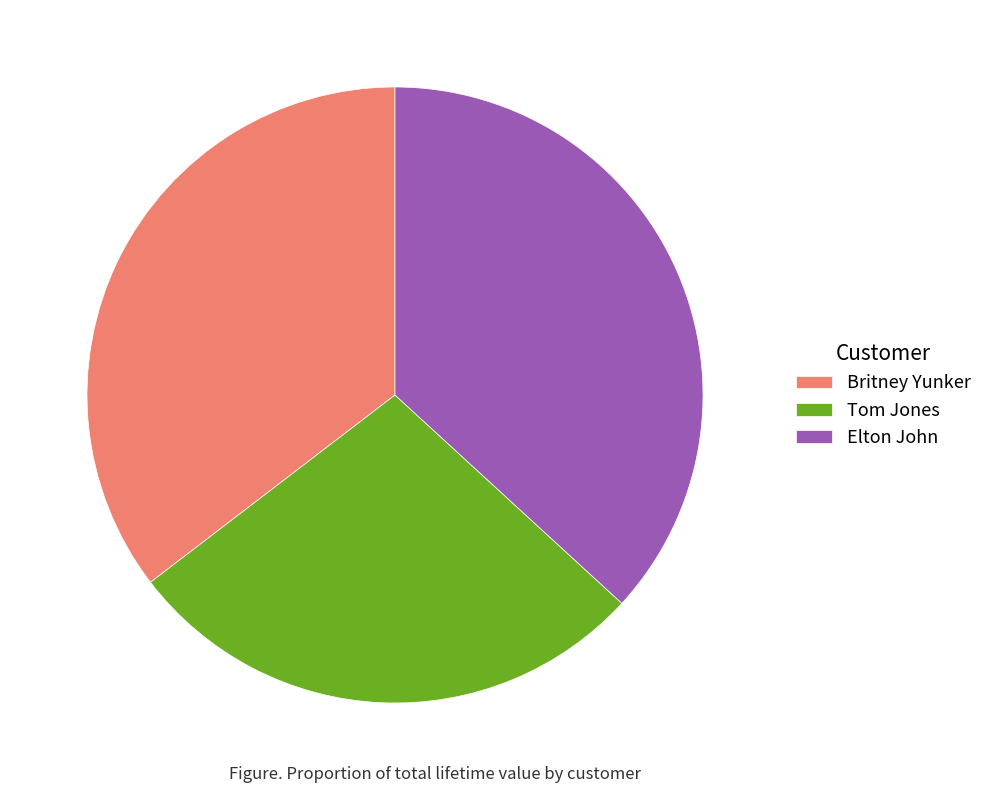

Which has a higher value, Britney Yunker or Tom Jones?

Britney Yunker